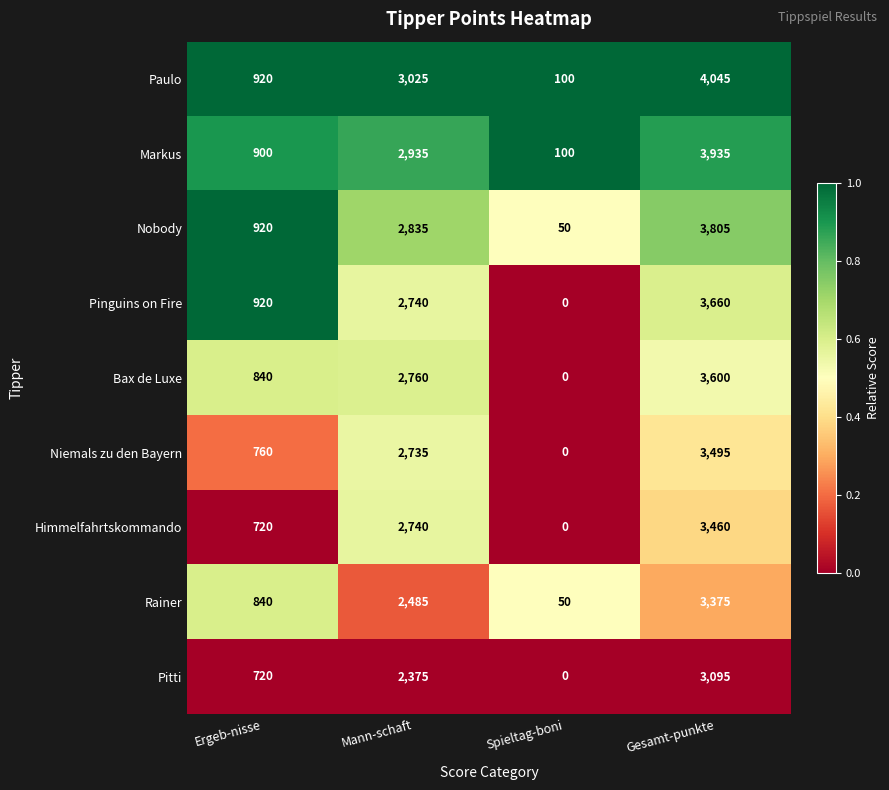

Which label corresponds to the smallest value in the chart?

Spieltag-boni